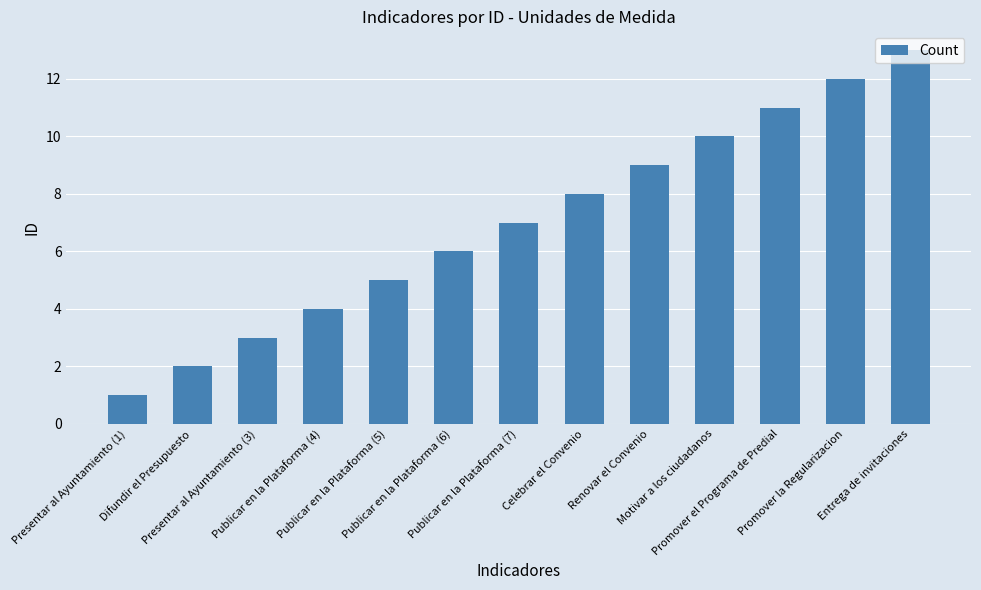

Approximately how many times larger is the value at Publicar en la Plataforma (5) compared to Renovar el Convenio?

0.6